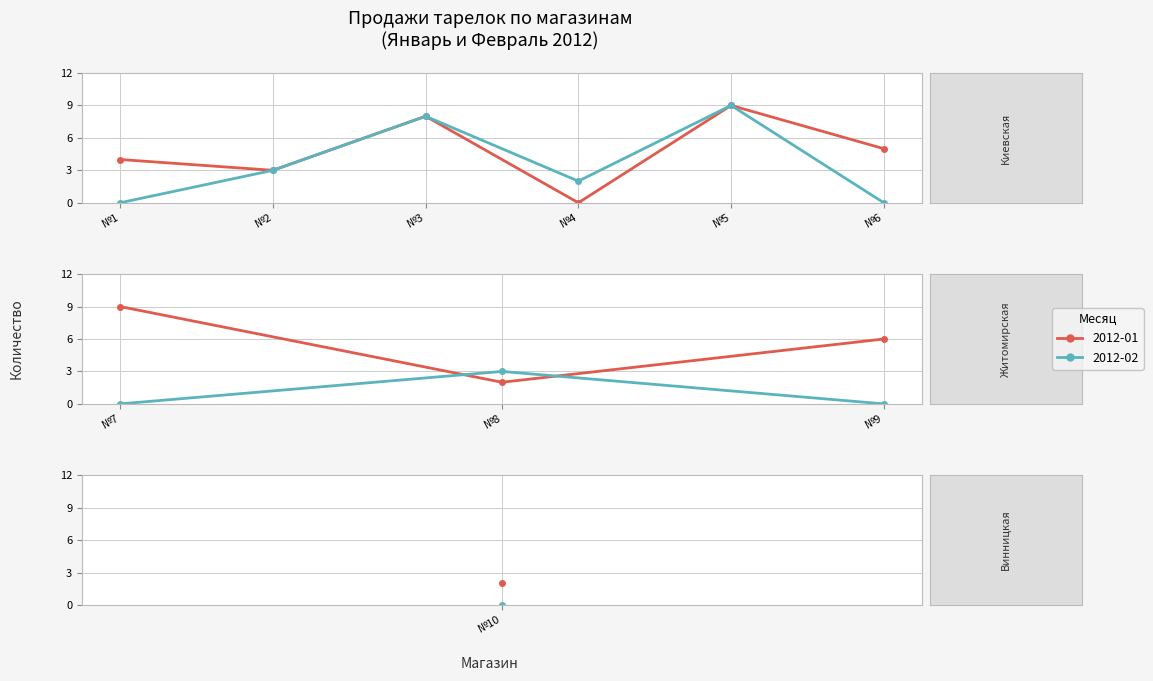

What are all the series names shown in the legend?

2012-01, 2012-02